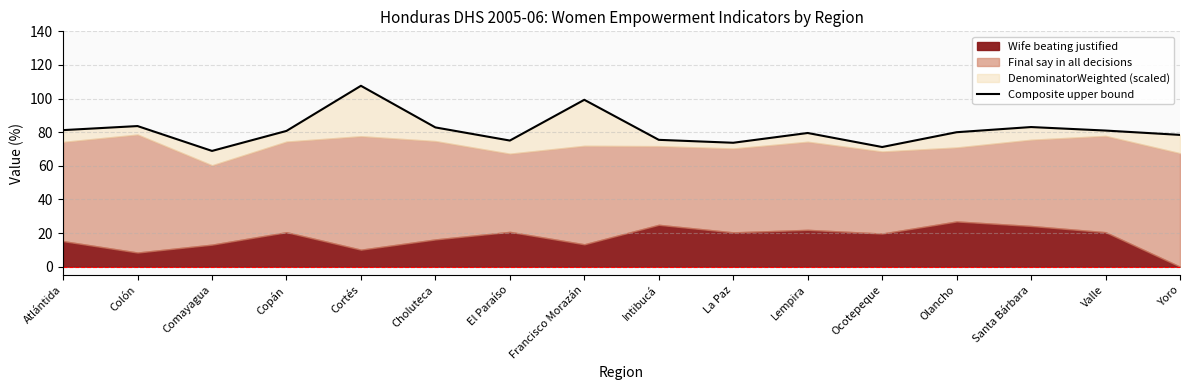

What is the value of the 8th point from the left?

99.3